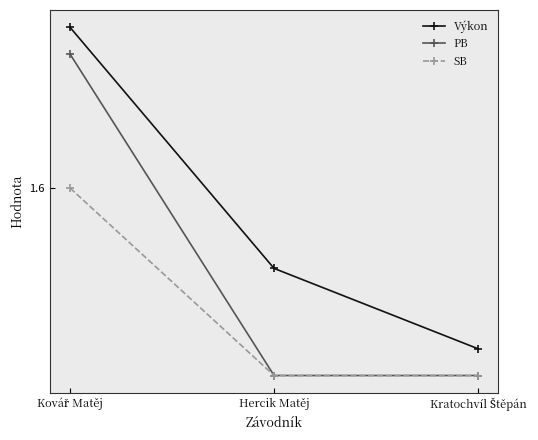

What are all the series names shown in the legend?

Výkon, PB, SB